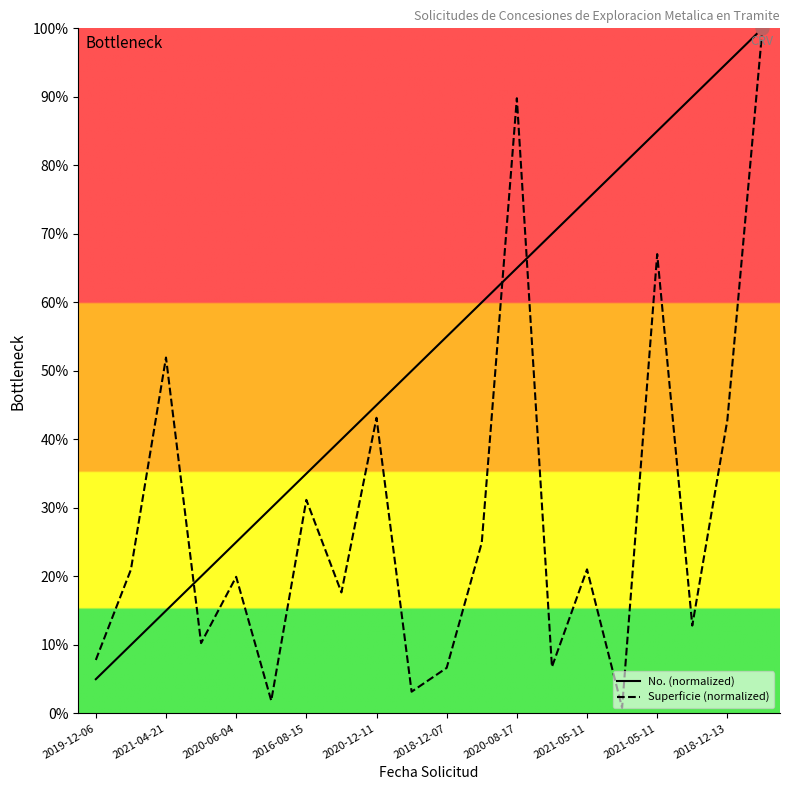

At which category is the sum across all series the highest?

19